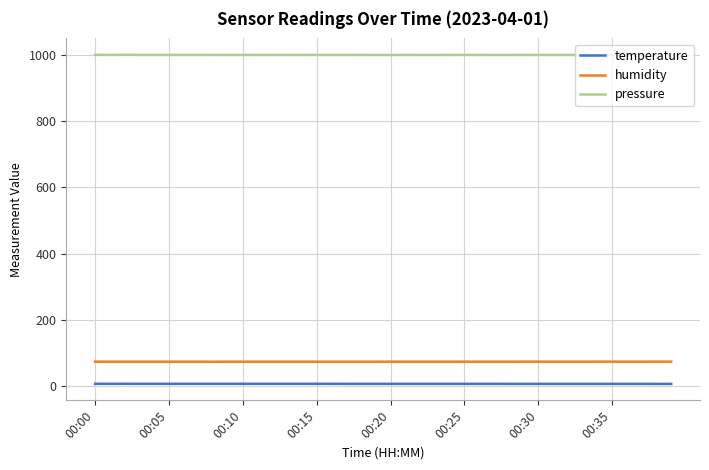

List the series in order of their peak value, lowest first.

temperature, humidity, pressure